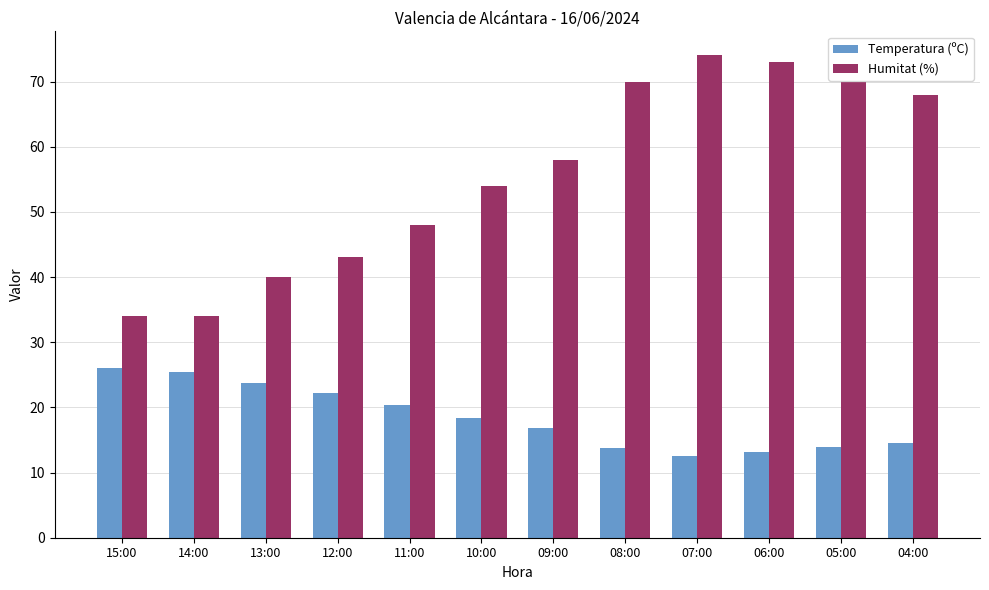

What is the label of the 1st bar from the right?

04:00